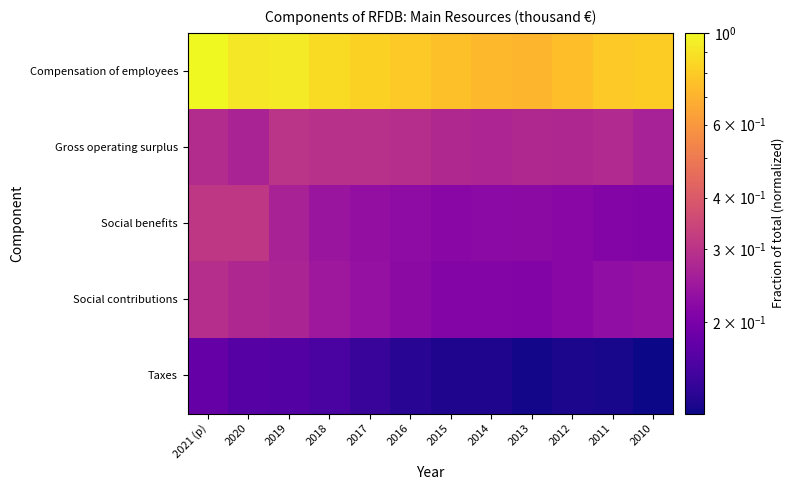

At how many categories does at least one series exceed 0?

12